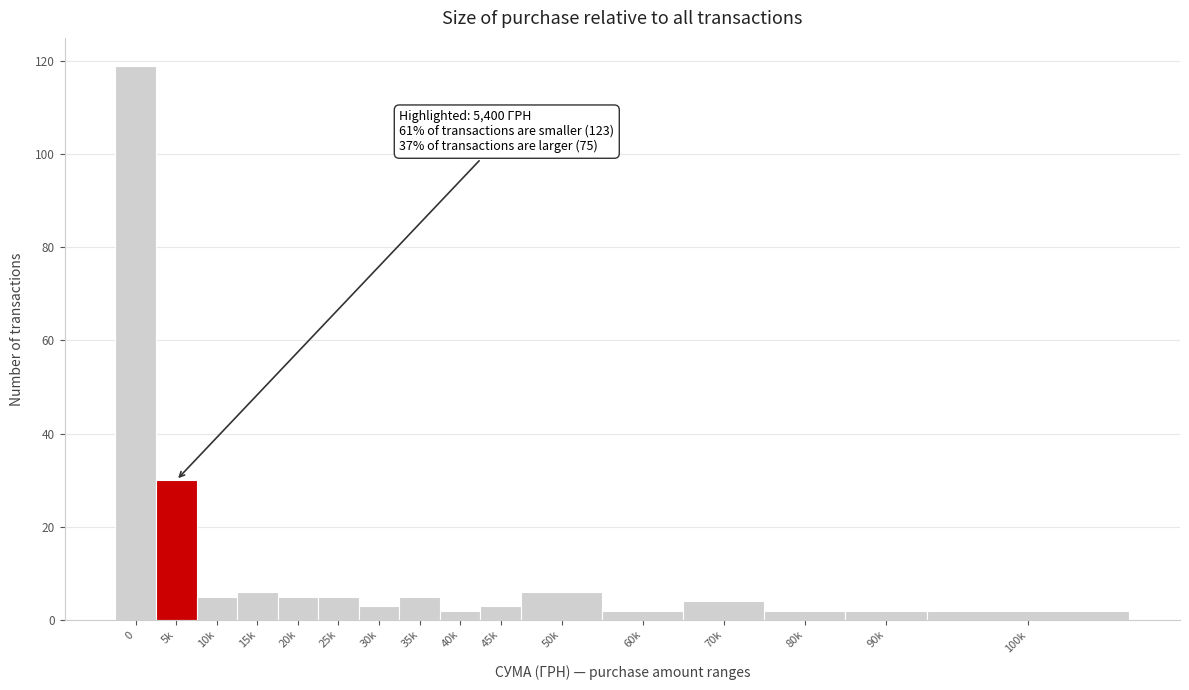

Reading right to left, list all the values displayed in this chart.

2	2	2	4	2	6	3	2	5	3	5	5	6	5	30	119